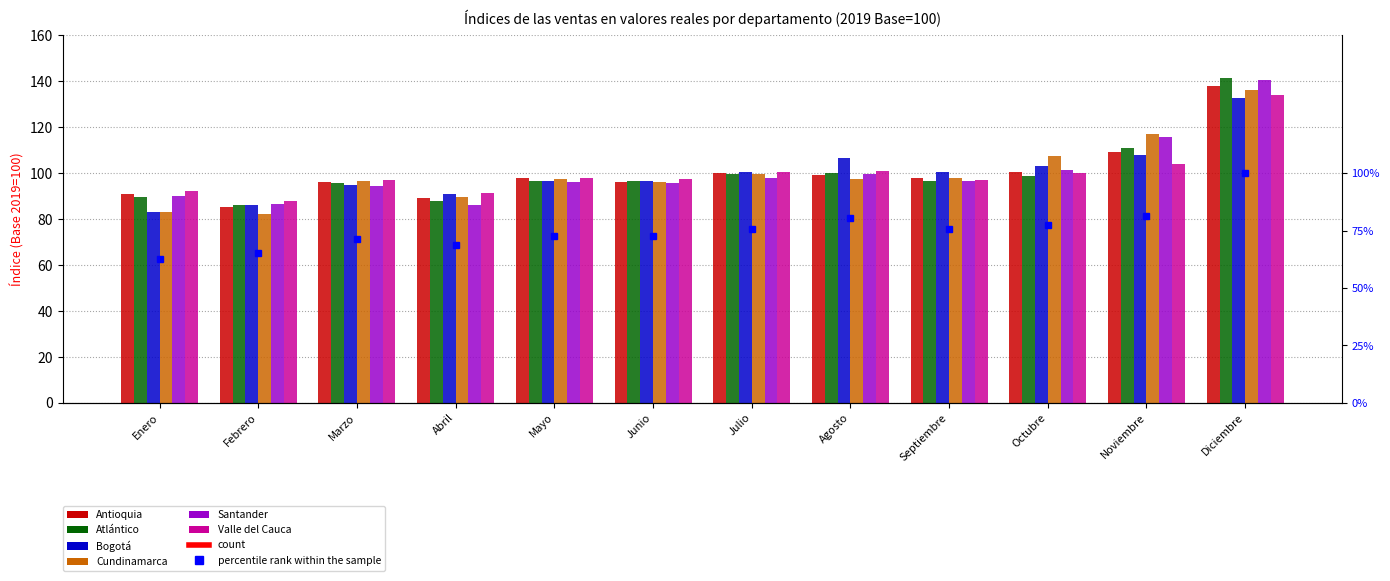

What are all the series names shown in the legend?

Antioquia, Atlántico, Bogotá, Cundinamarca, Santander, Valle del Cauca